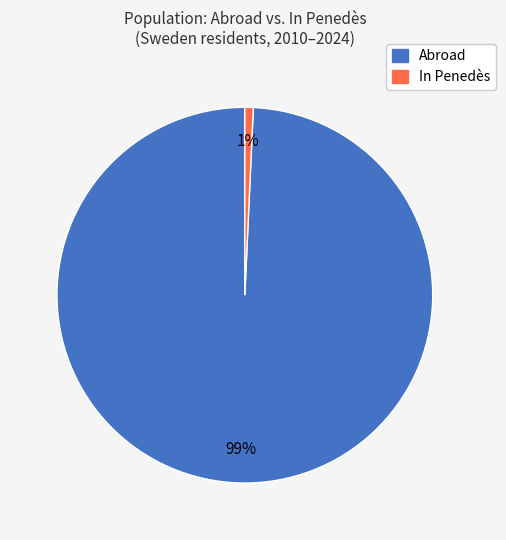

To the nearest percent, what is the average slice percentage?

50%